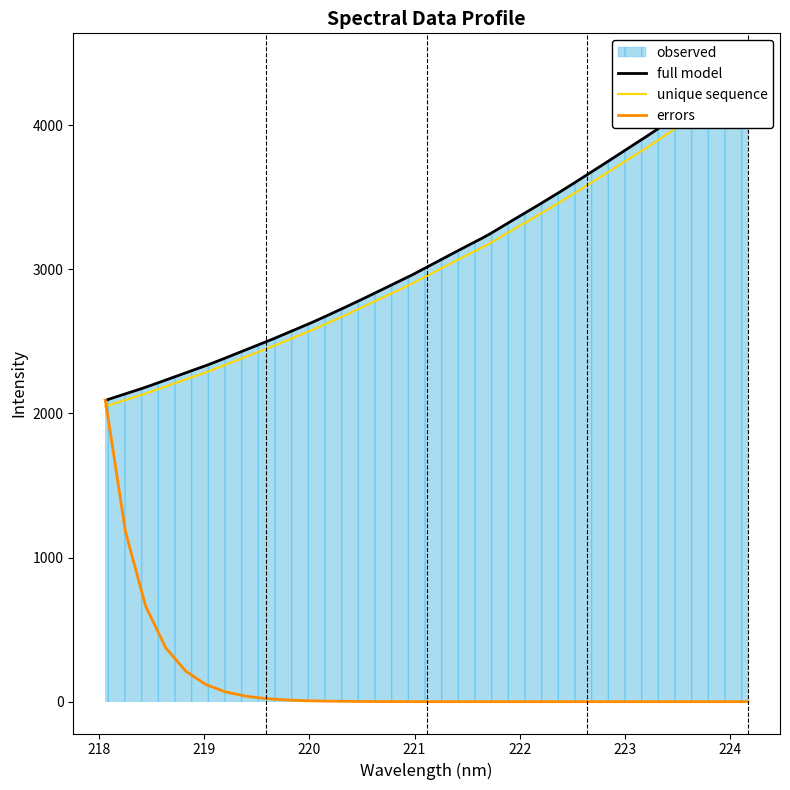

Rank the categories by value from lowest to highest.

218.0596, 218.2508, 218.442, 218.6332, 218.8244, 219.0156, 219.2067, 219.3979, 219.589, 219.7801, 219.9712, 220.1623, 220.3533, 220.5444, 220.7354, 220.9264, 221.1174, 221.3083, 221.4993, 221.6902, 221.8812, 222.0721, 222.263, 222.4538, 222.6447, 222.8355, 223.0264, 223.2172, 223.408, 223.5987, 223.7895, 223.9802, 224.1709